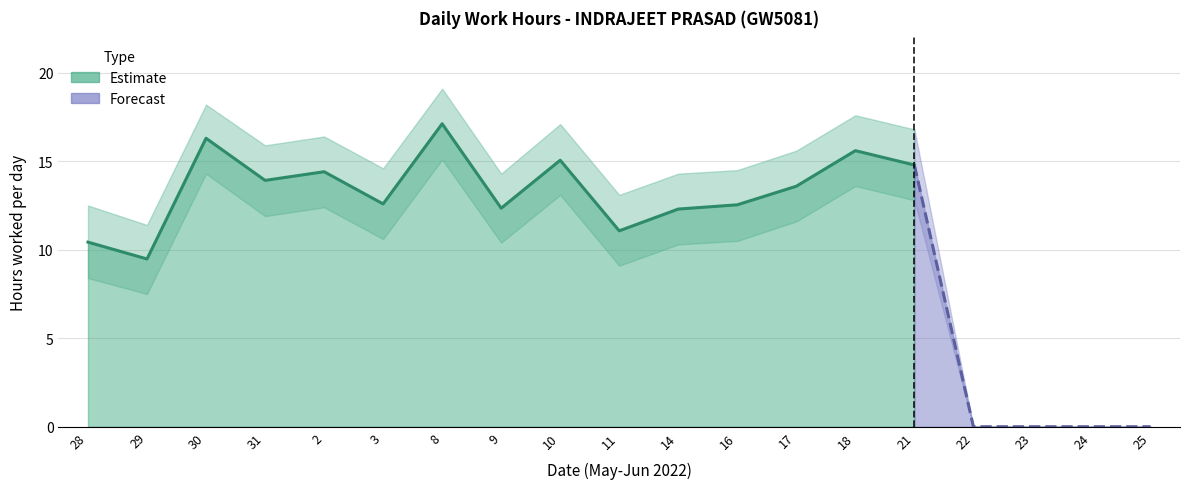

Reading left to right, transcribe all the data shown in this chart.

28=10.4	29=9.5	30=16.3	31=13.9	2=14.4	3=12.6	8=17.1	9=12.3	10=15.1	11=11.1	14=12.3	16=12.5	17=13.6	18=15.6	21=14.8	22=0.0	23=0.0	24=0.0	25=0.0